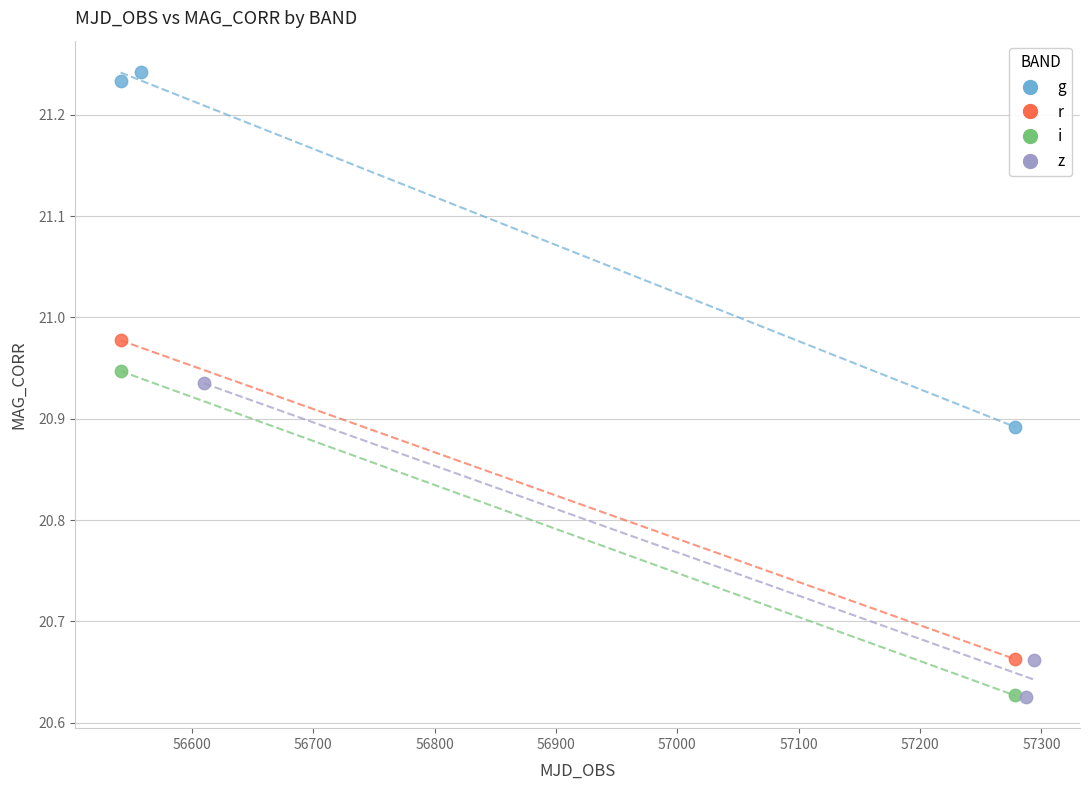

What are all the series names shown in the legend?

g, r, i, z